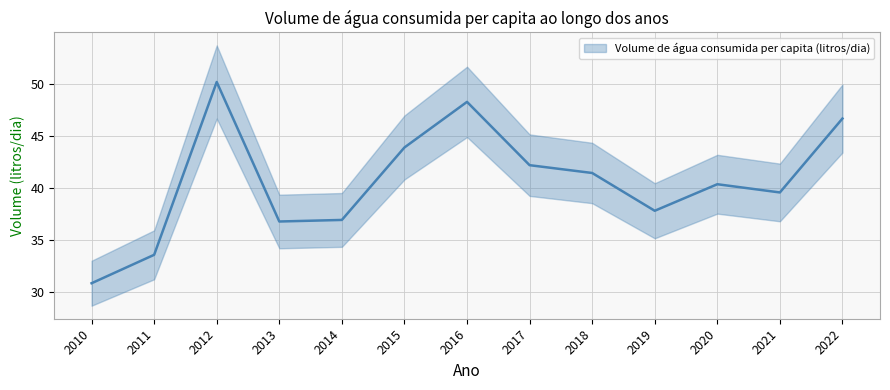

Rank the categories by value from highest to lowest.

2012, 2016, 2022, 2015, 2017, 2018, 2020, 2021, 2019, 2014, 2013, 2011, 2010